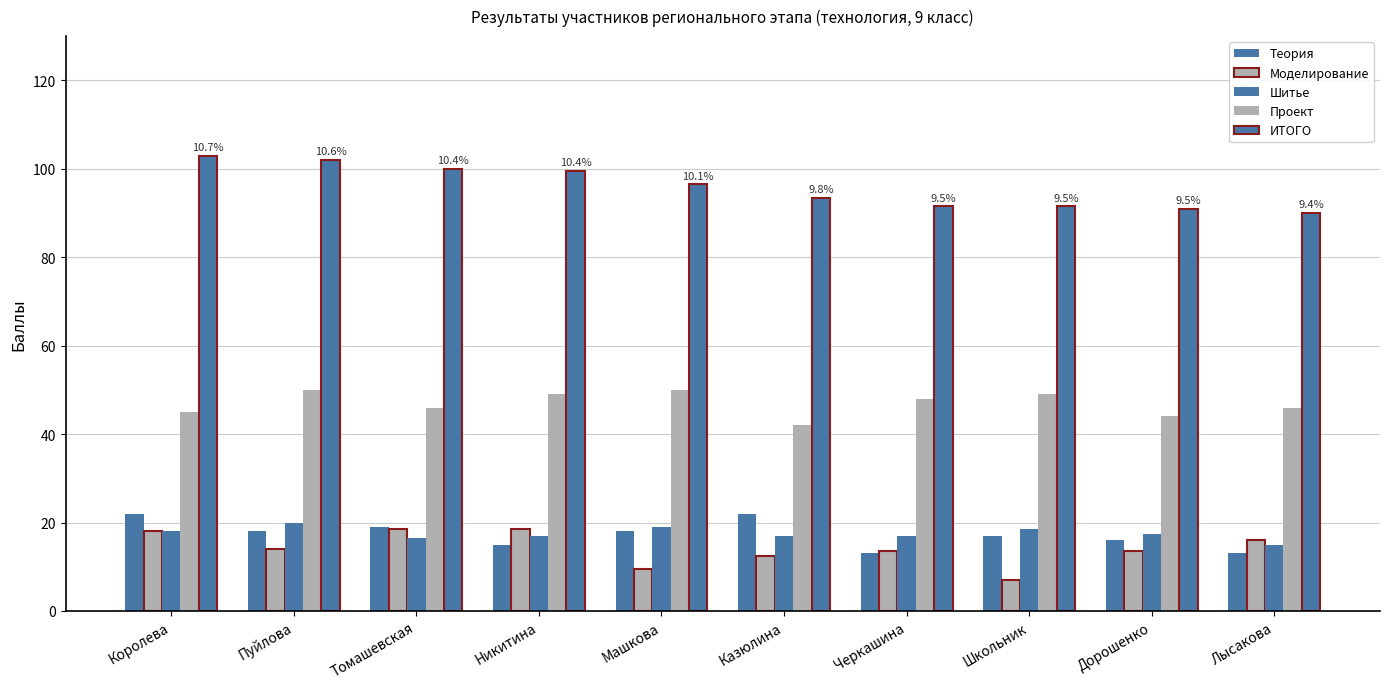

Rank the series by their maximum value, from highest to lowest.

ИТОГО, Проект, Теория, Шитье, Моделирование